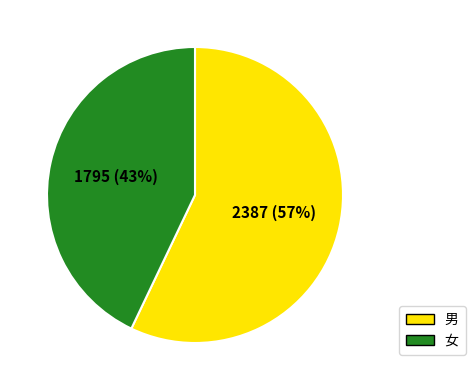

Which category has the biggest portion of the pie?

男